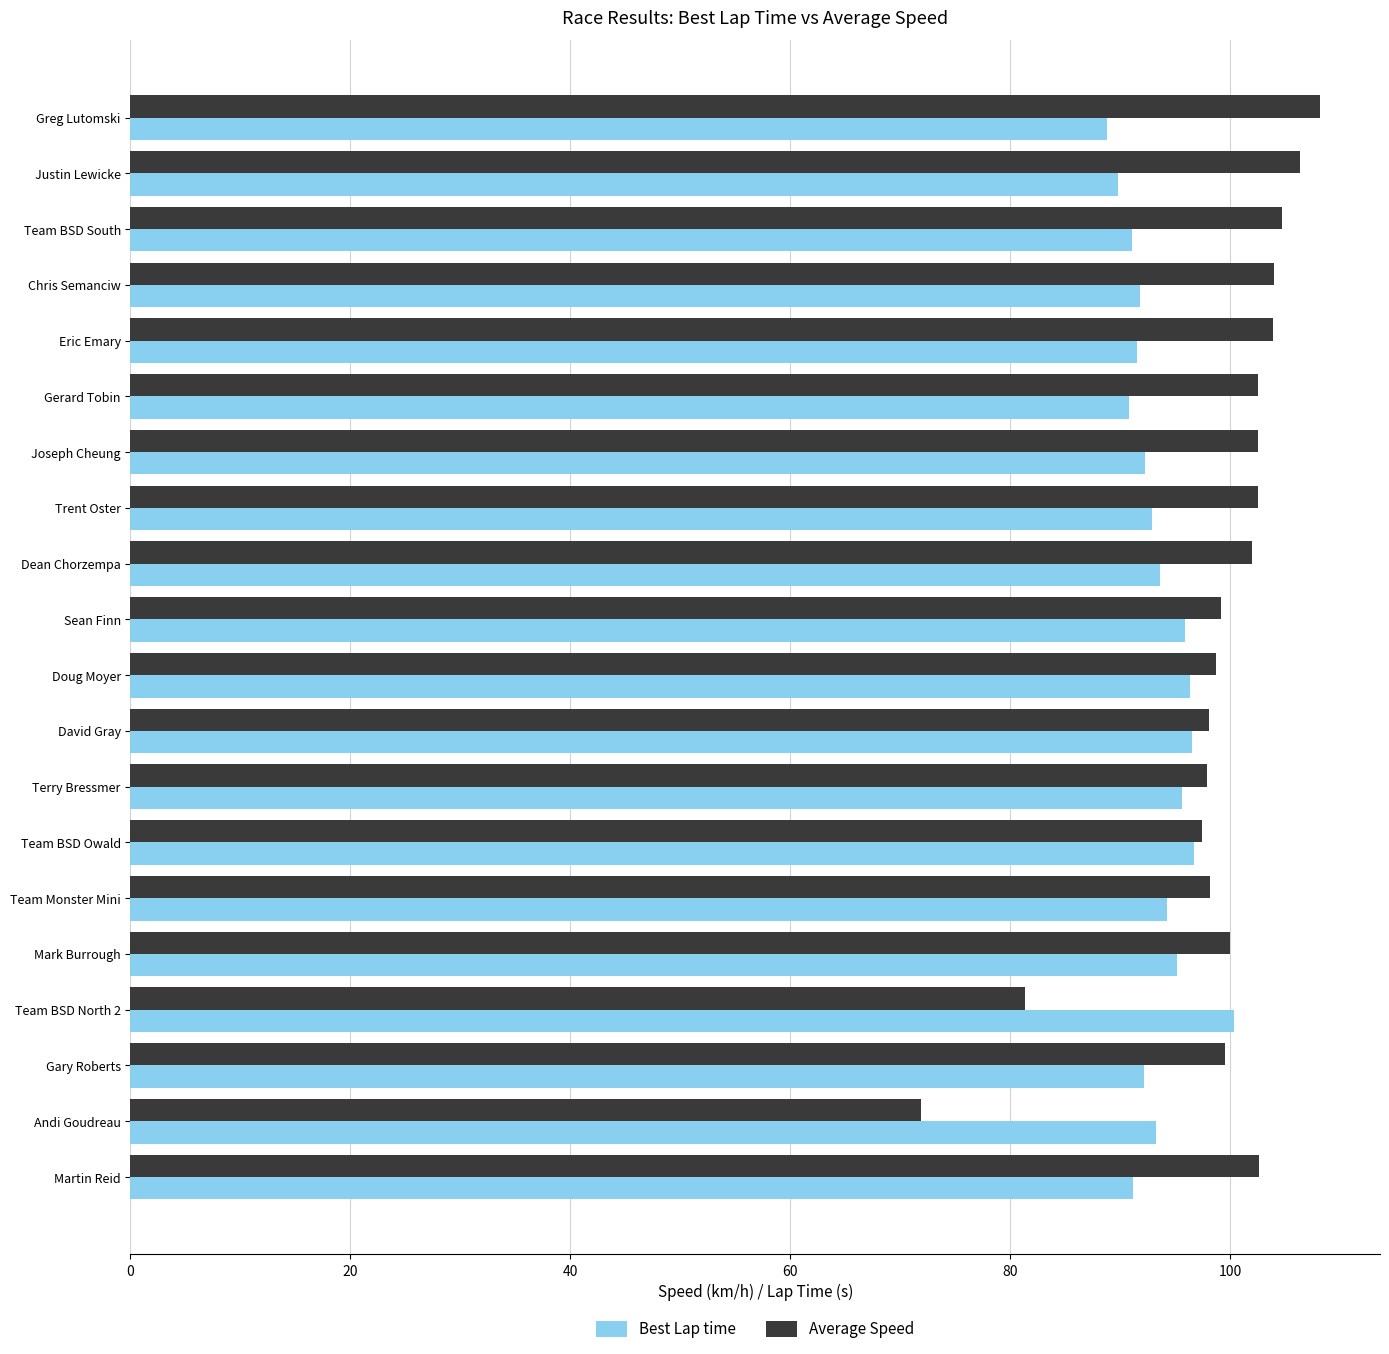

List the series in order of their overall mean, highest first.

Average Speed, Best Lap time